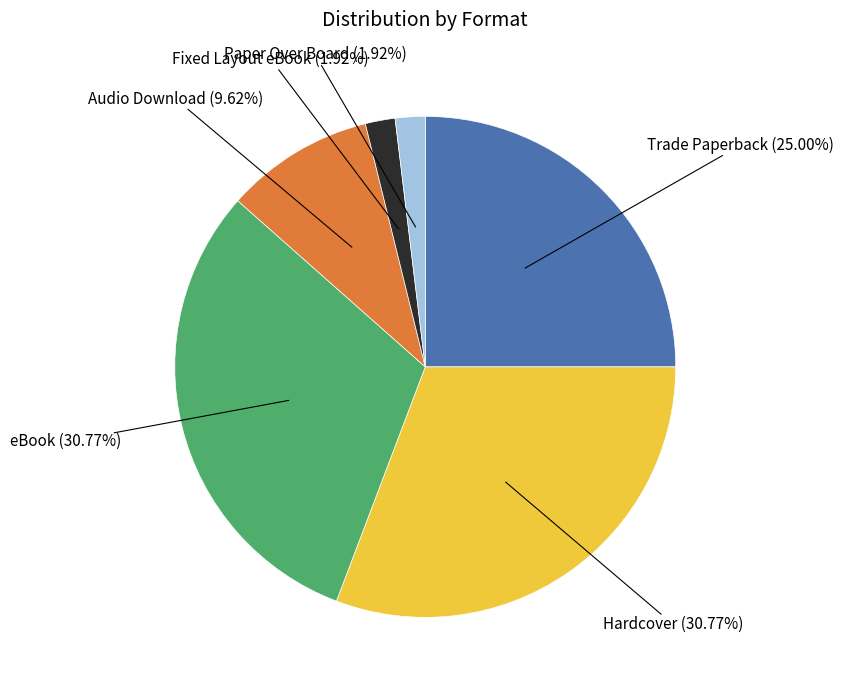

Is there a majority slice in this chart?

No